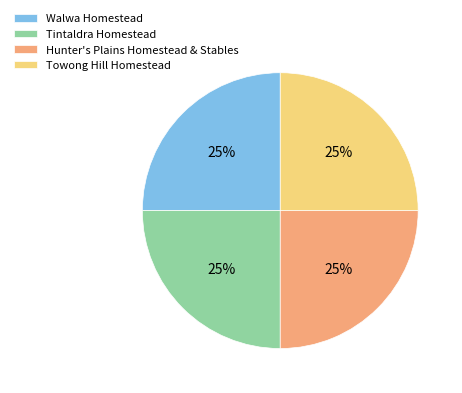

How many segments does this pie chart have?

4